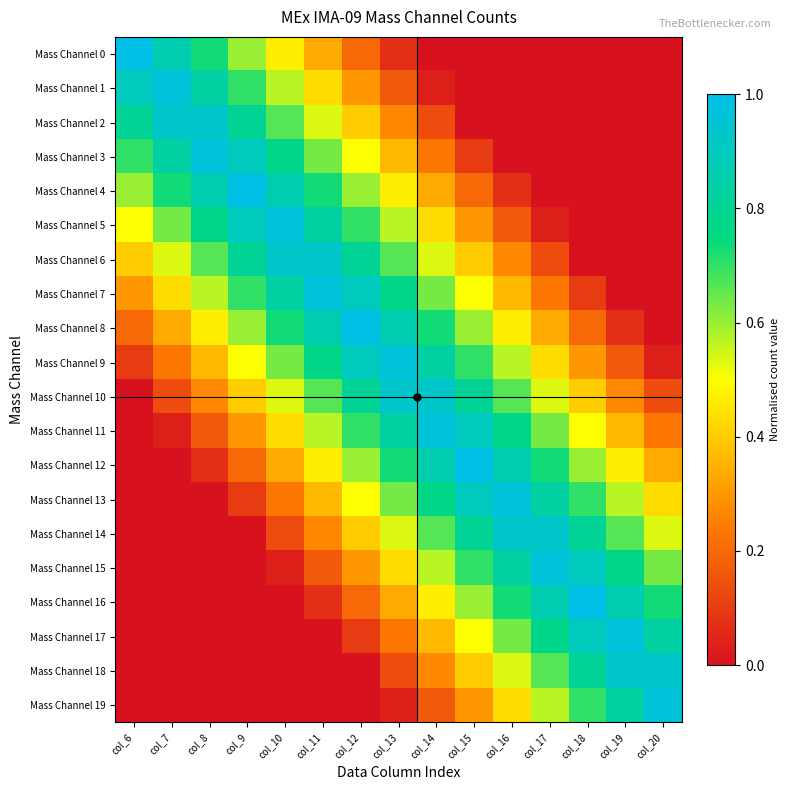

What is the total value across all series at col_18?

7.9